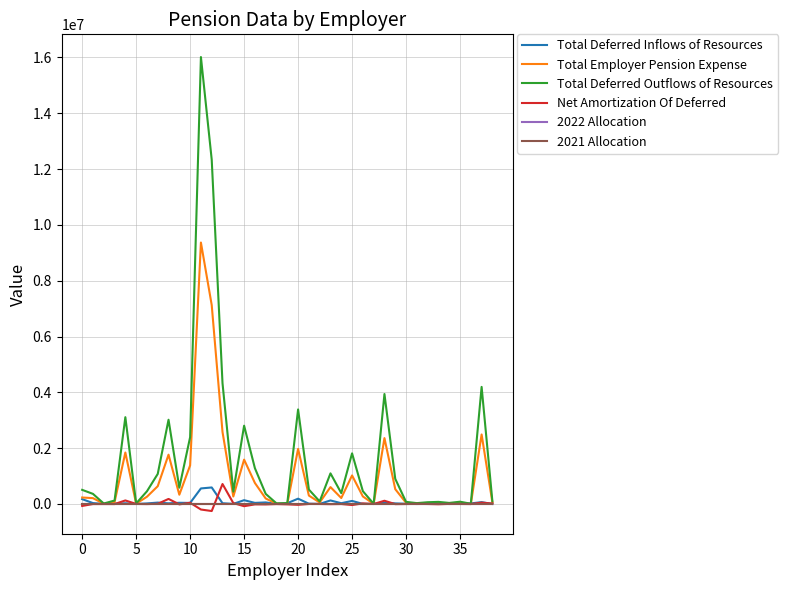

Count the number of categories in the chart.

39